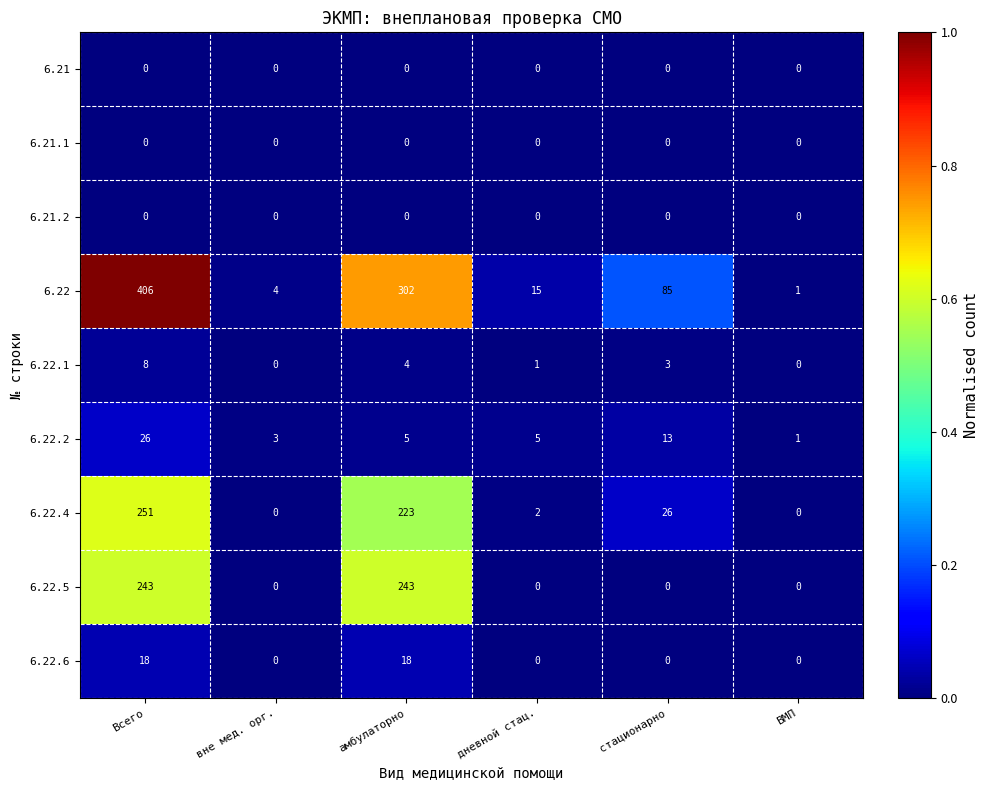

What is the difference between the highest and lowest values at вне мед. орг.?

4